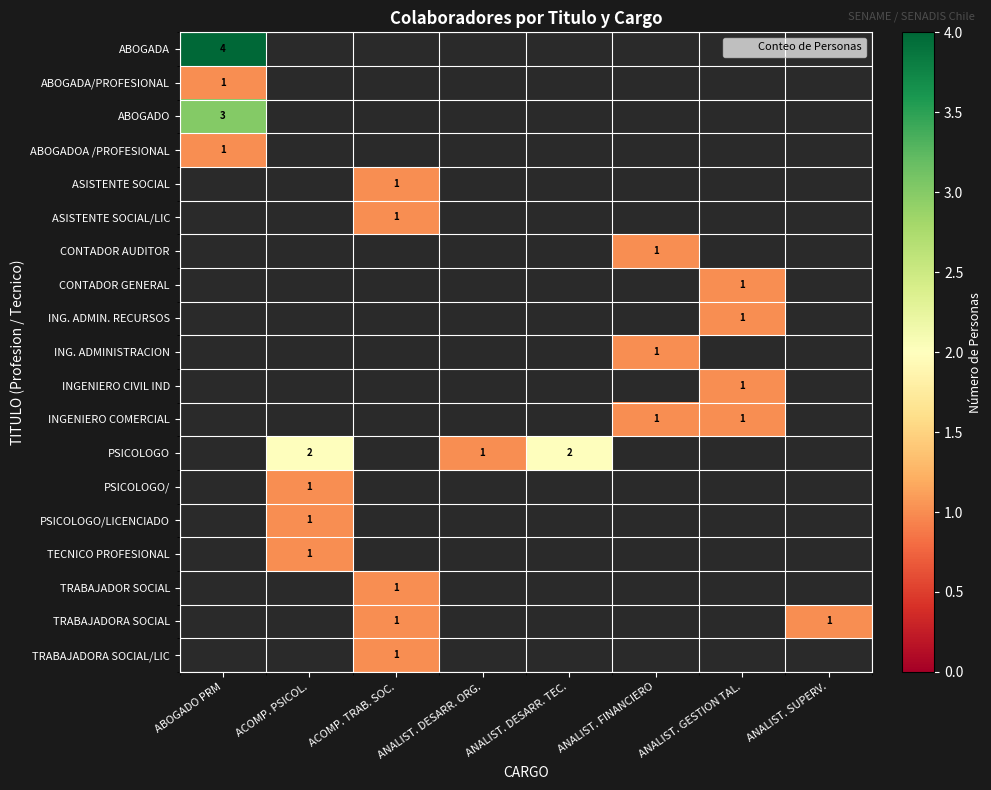

How many categories are shown in the chart?

8